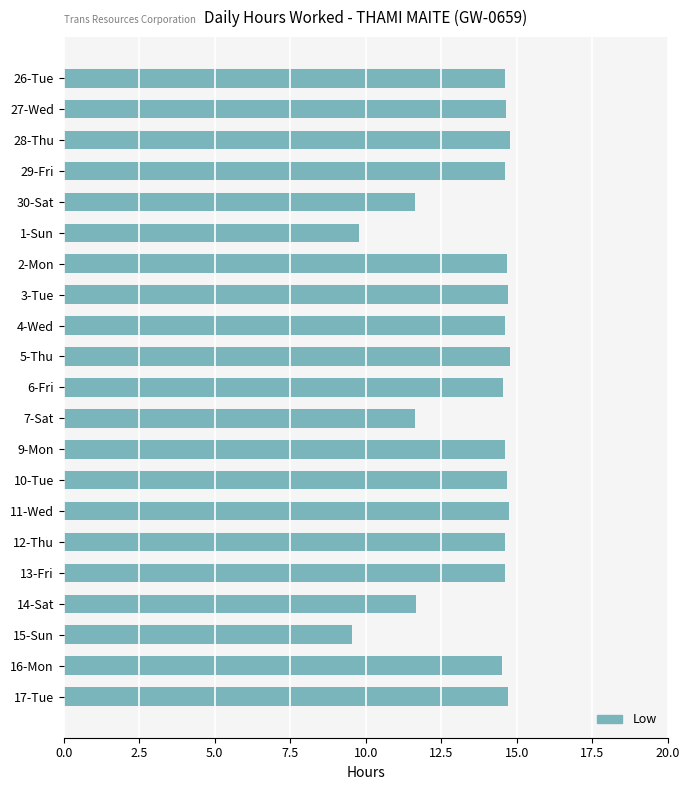

True or false: the data shows 14.6 at 9-Mon.

True